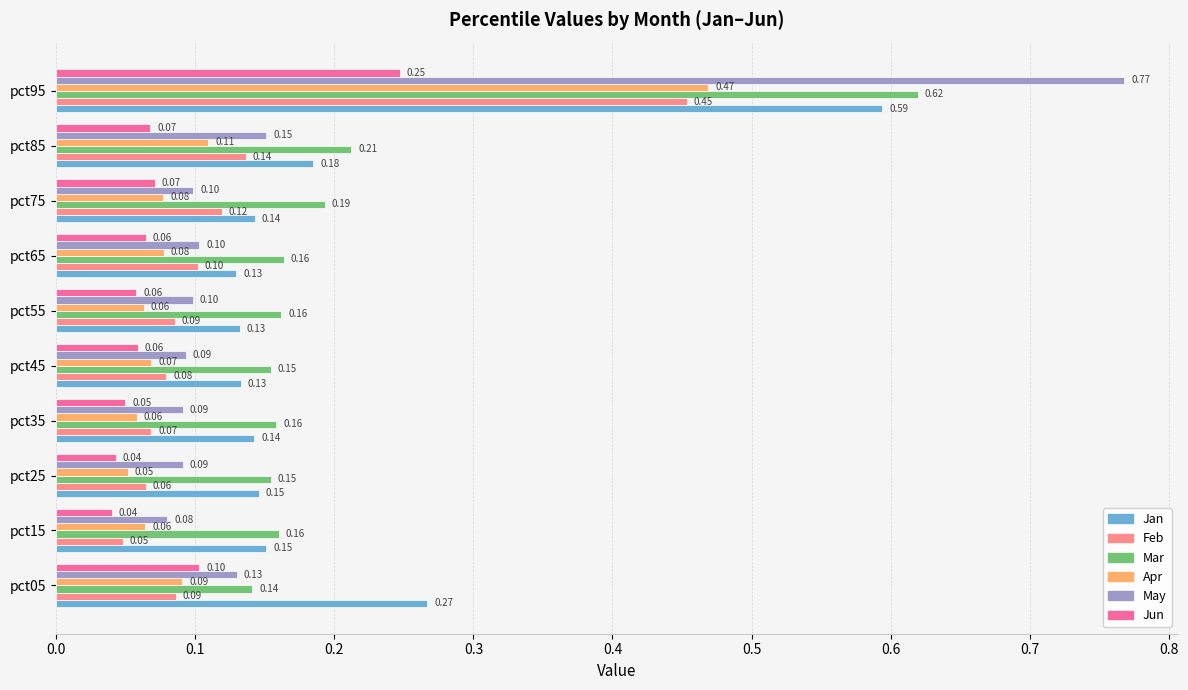

What is the sum of all Feb values?

1.2